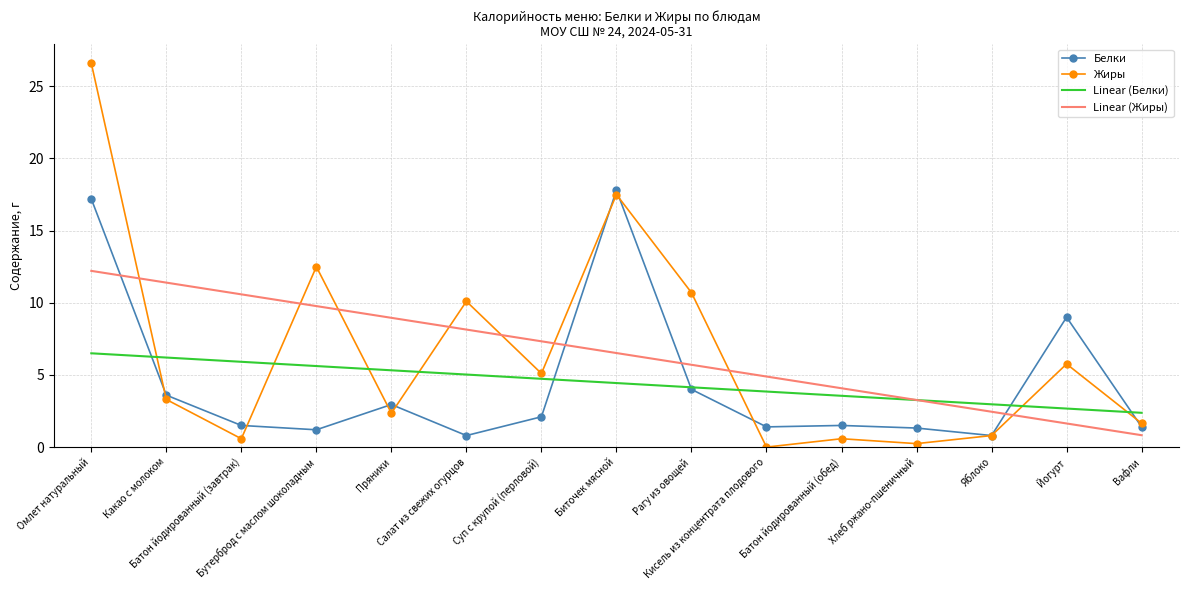

What are all the series names shown in the legend?

Белки, Жиры, Linear (Белки), Linear (Жиры)